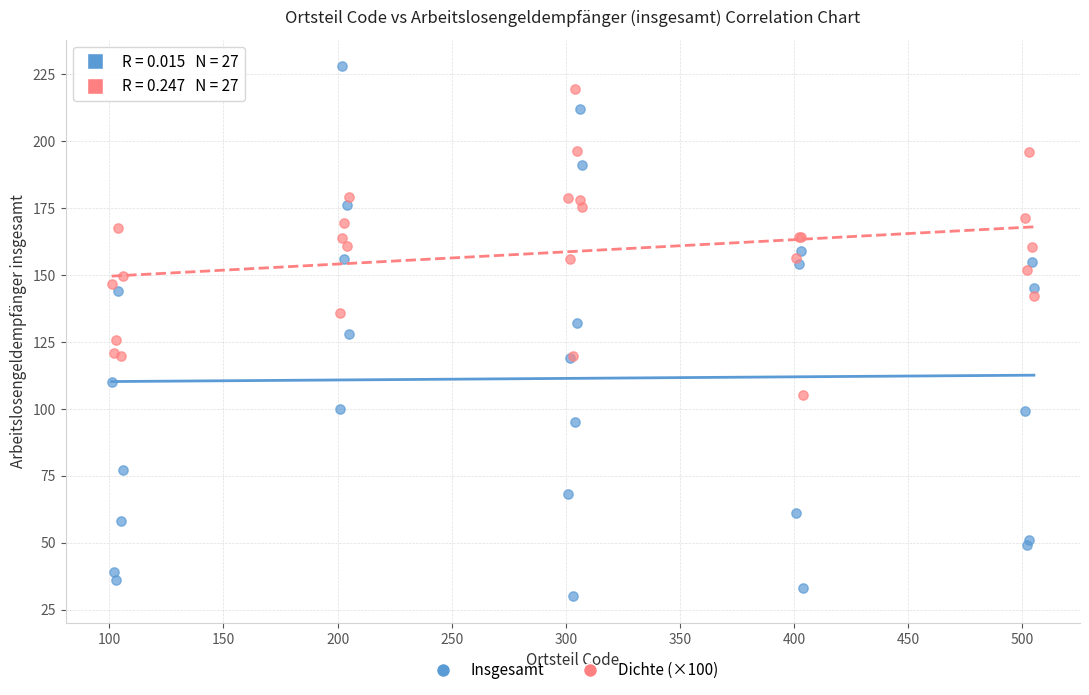

Which series has the largest Y range (max minus min)?

Insgesamt